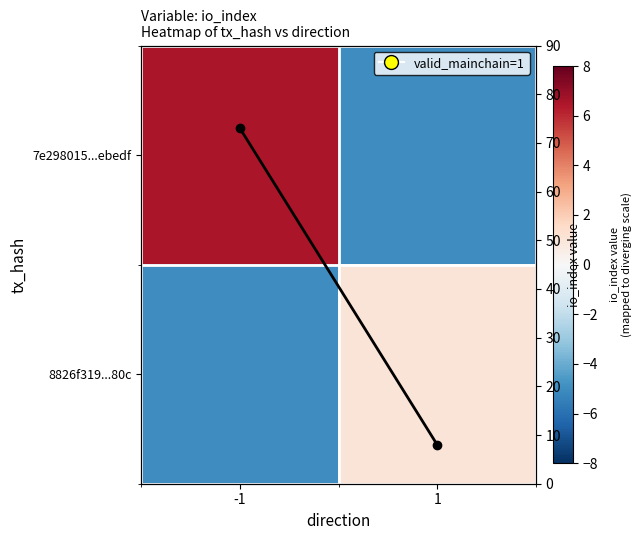

What is the approximate value of 7e298015...ebedf at -1?

6.5